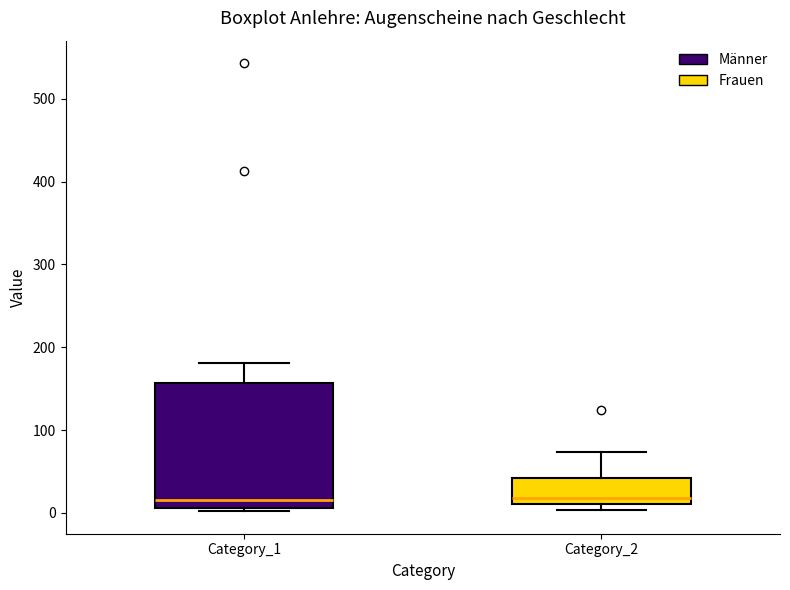

Reading left to right, read every box against the y-axis: the position of its median line, the range the box covers, and the ends of its whiskers. The values are not printed on the chart, so give them approximately, as read against the axis.

Category_1: median 20, box 10 to 160, whiskers 0 to 180
Category_2: median 20, box 10 to 40, whiskers 0 to 70